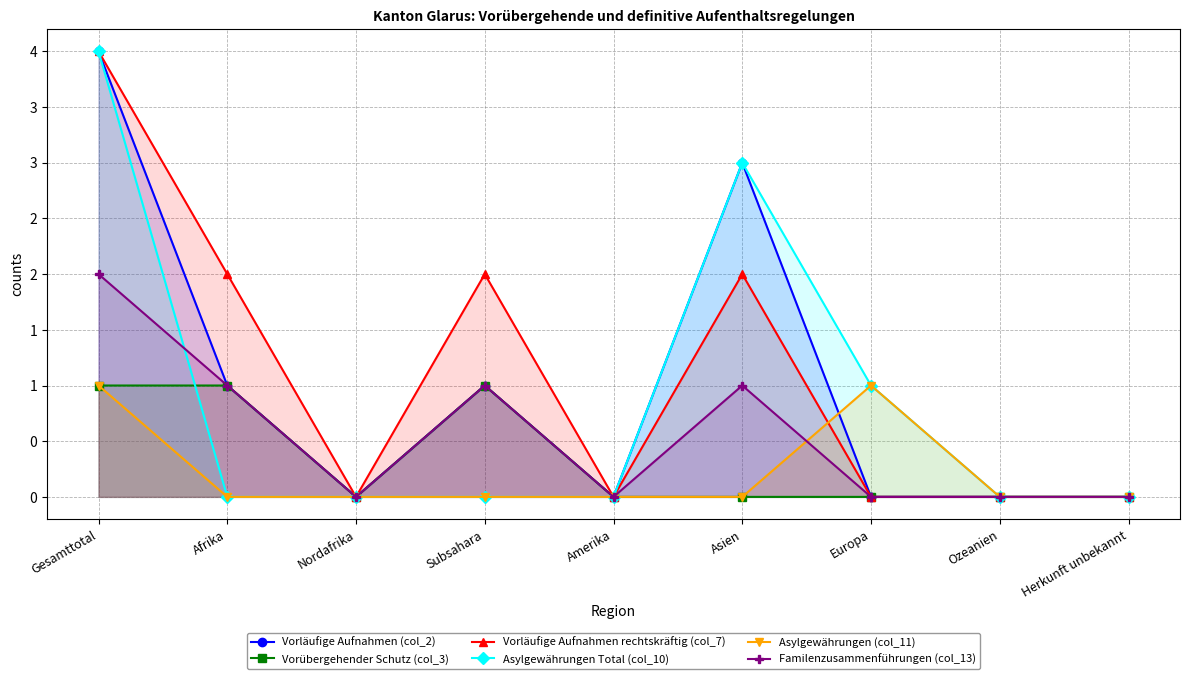

What is the sum of all Vorübergehender Schutz (col_3) values?

3